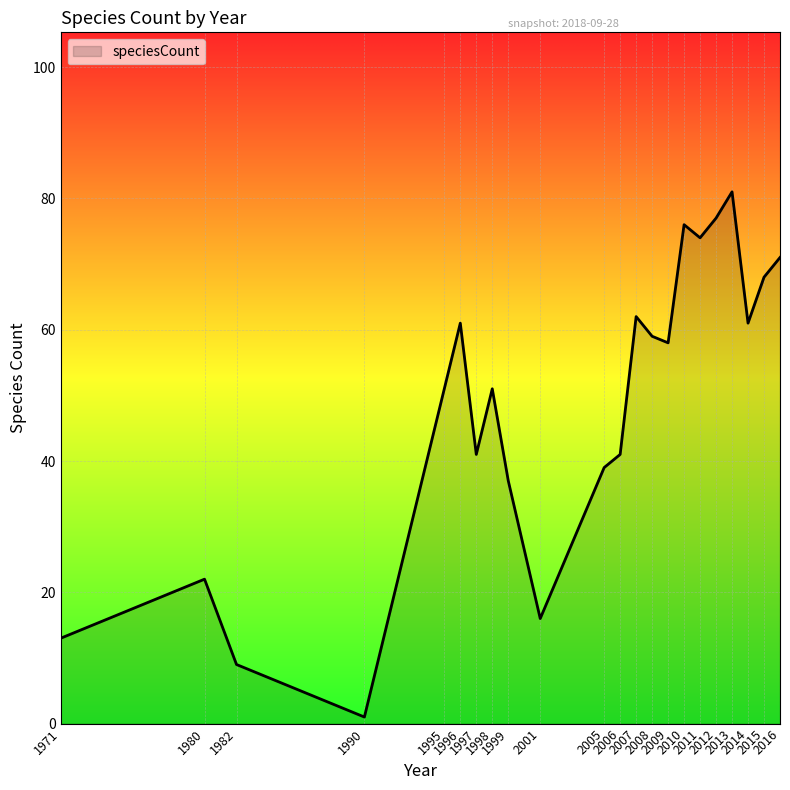

How many lines are shown in the chart?

1